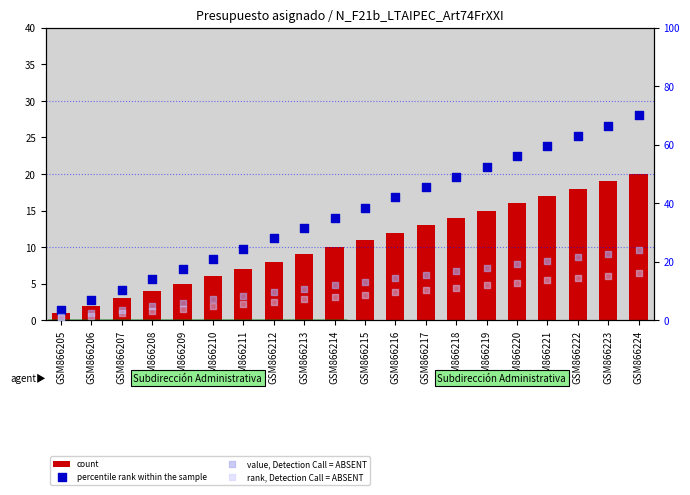

At which category is the sum across all series the highest?

GSM866224